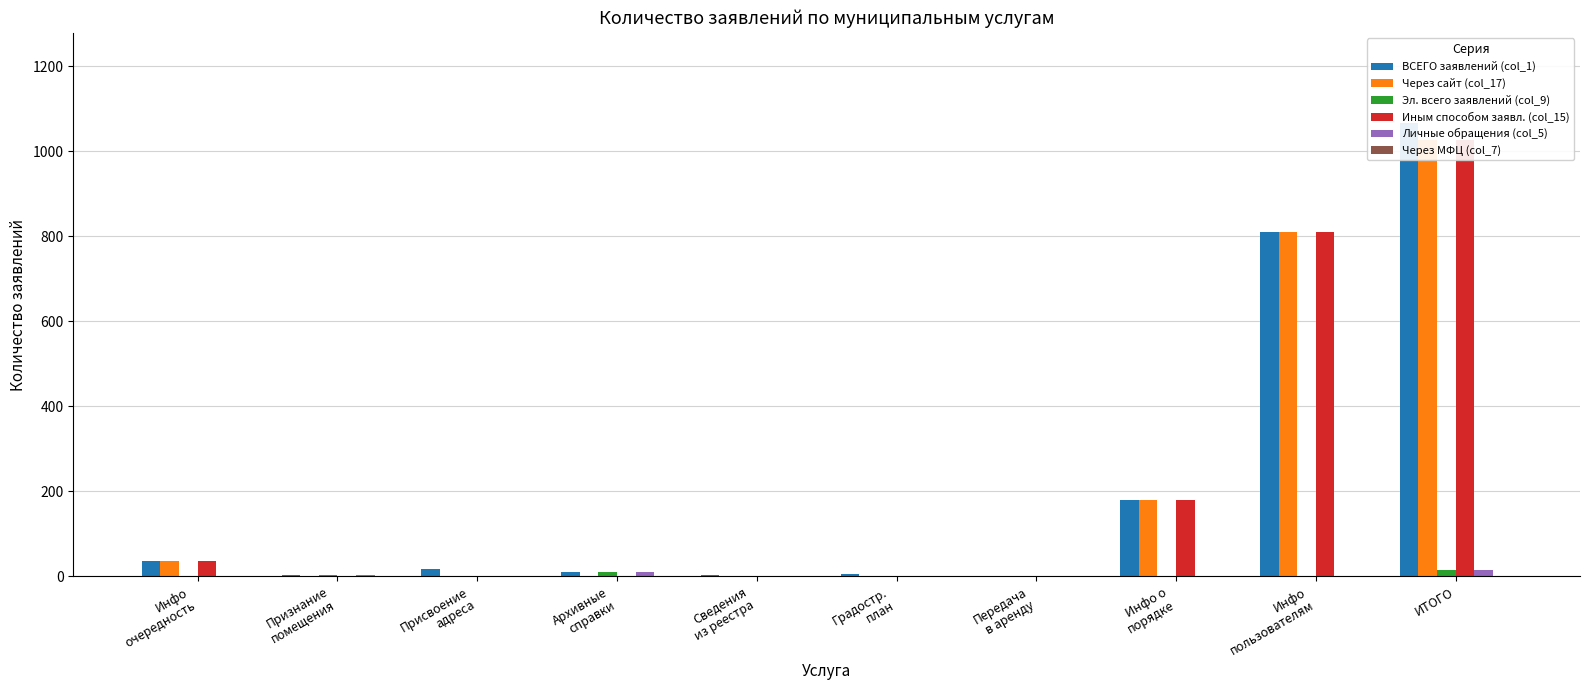

Rank the series at Сведения
из реестра from highest to lowest value.

ВСЕГО заявлений (col_1), Через сайт (col_17), Эл. всего заявлений (col_9), Иным способом заявл. (col_15), Личные обращения (col_5), Через МФЦ (col_7)